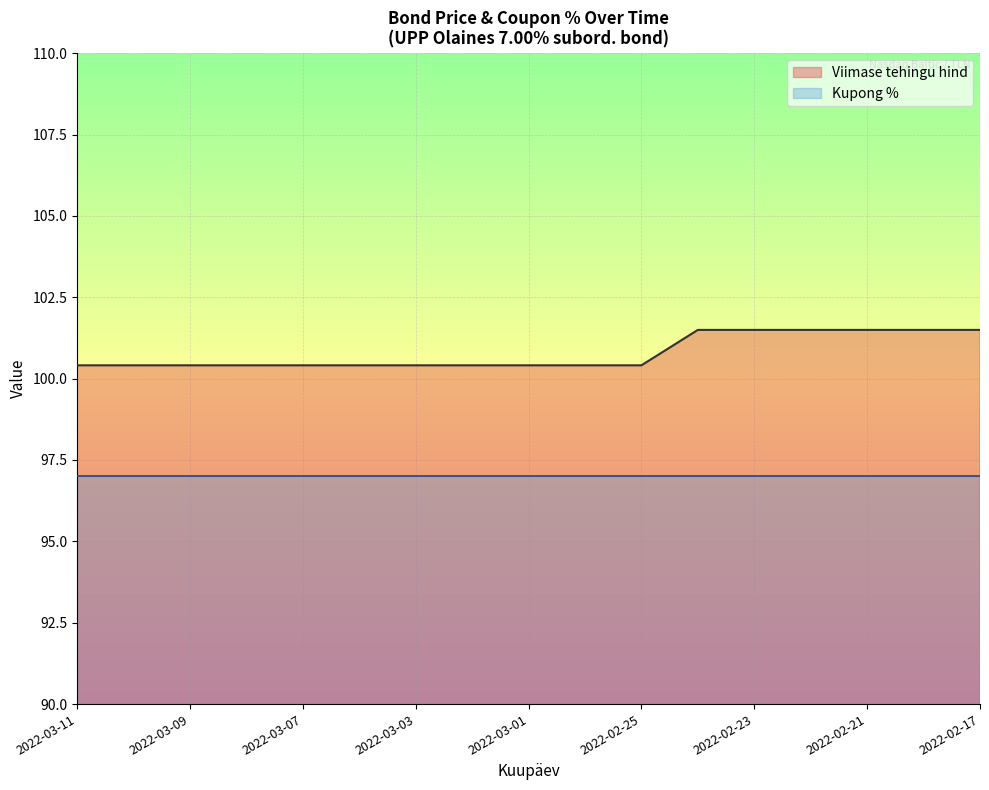

How many values are between 100 and 101?

11